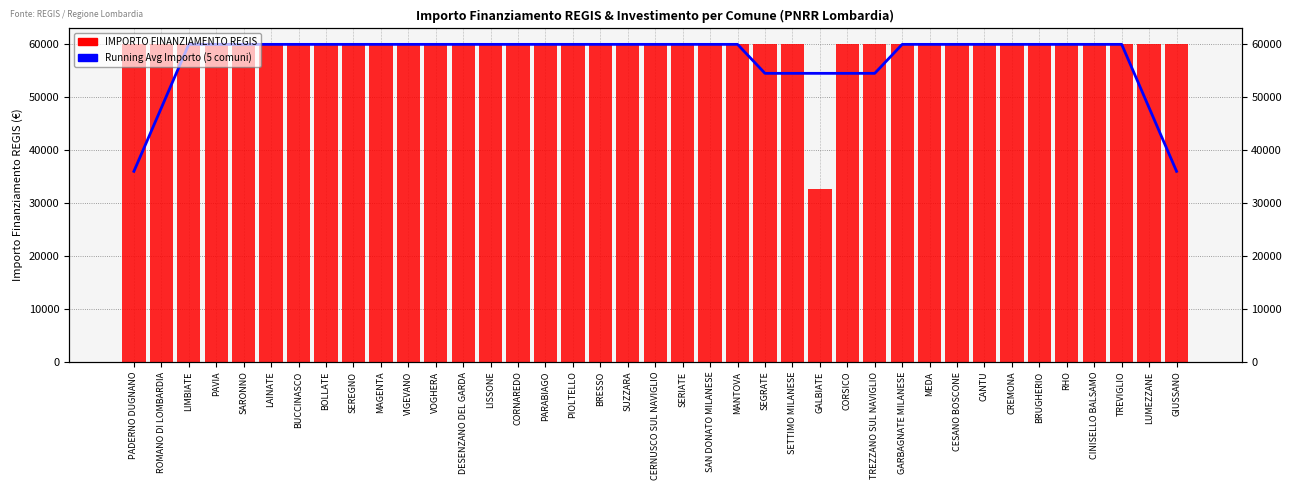

What is the difference between the second highest and minimum values in the IMPORTO FINANZIAMENTO REGIS series?

27377.0